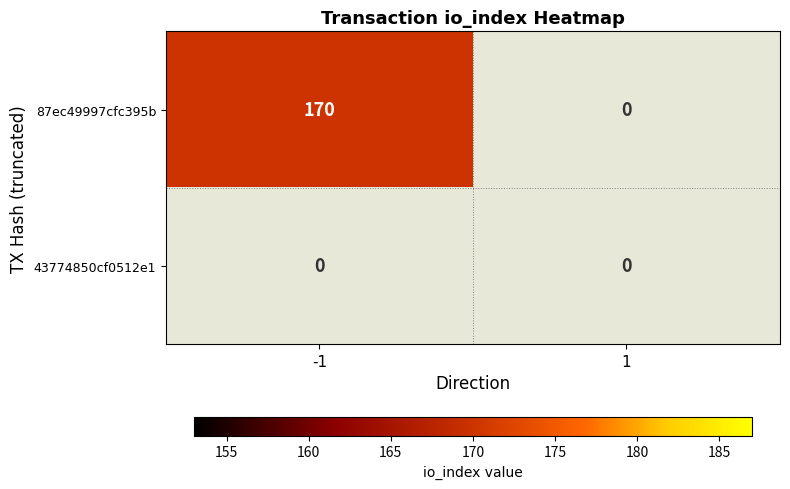

Reading left to right, list all the values displayed in this chart.

87ec49997cfc395bfbf444b9d1c15c30d75a9f6: -1=170	1=0
43774850cf0512e16573b386c40406ad0dbb4d1: -1=0	1=0